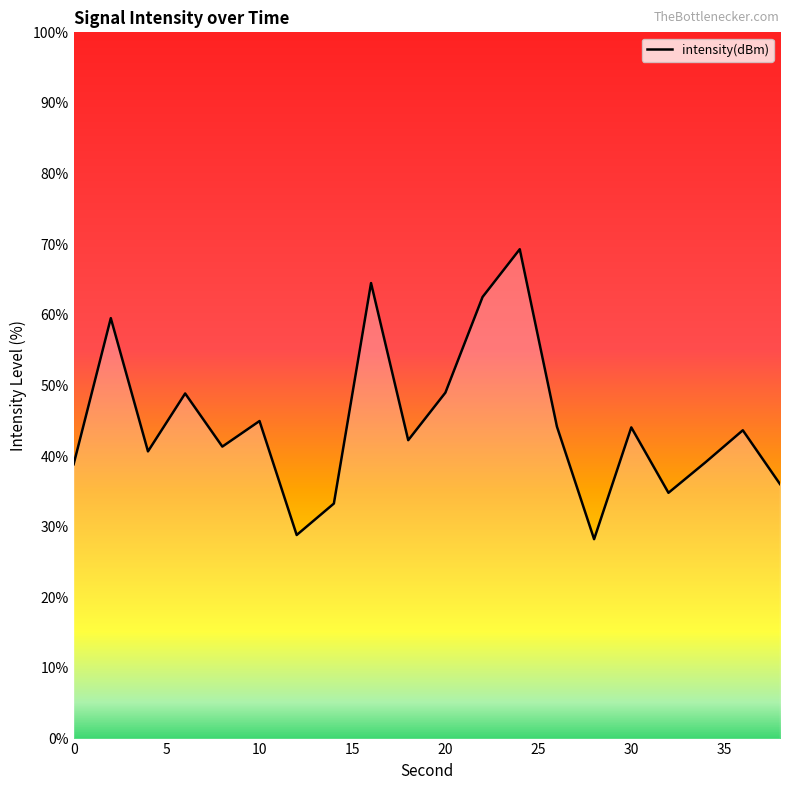

What is the maximum value shown in the chart?

69.3